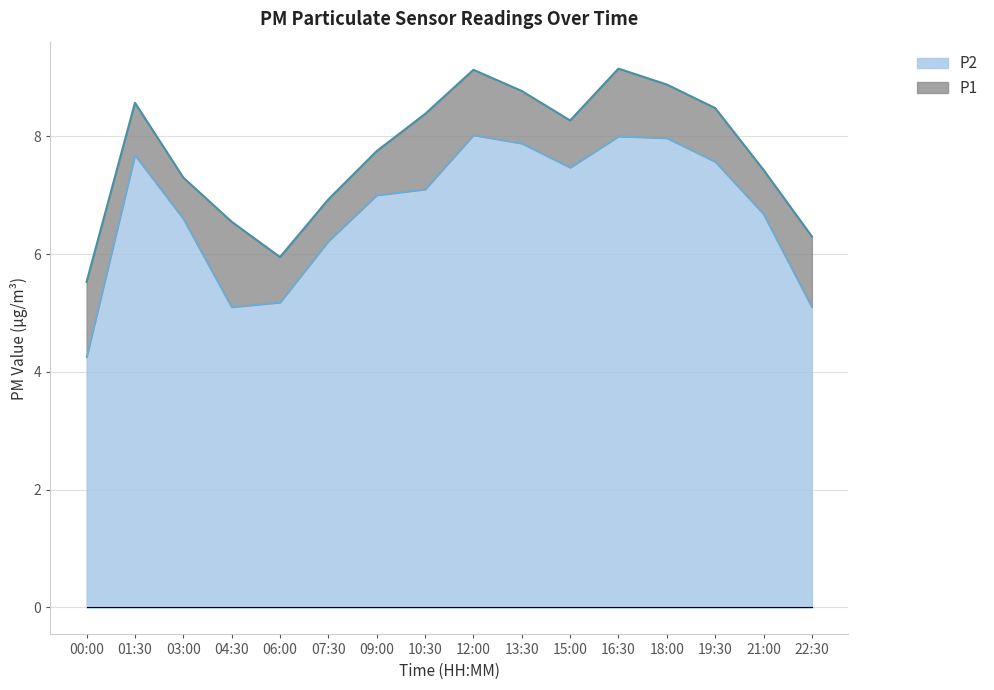

At which category is the sum across all series the highest?

12:00